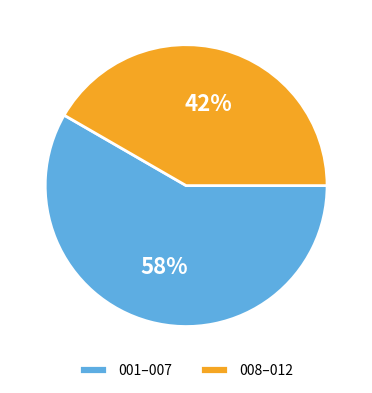

Which category has the smallest portion of the pie?

008–012